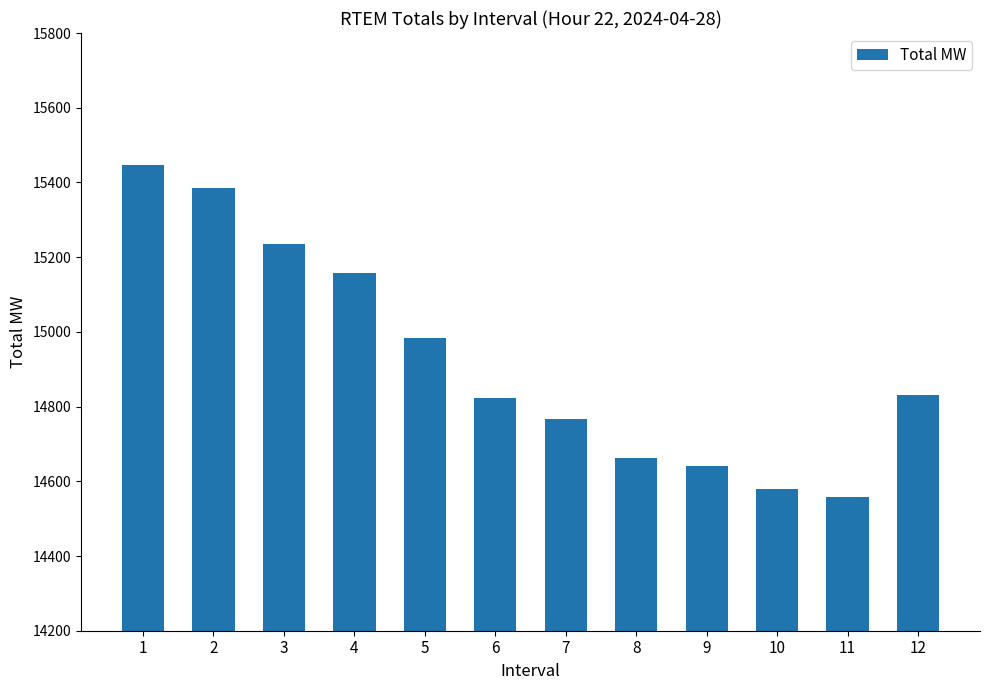

How many bars are there in total?

12